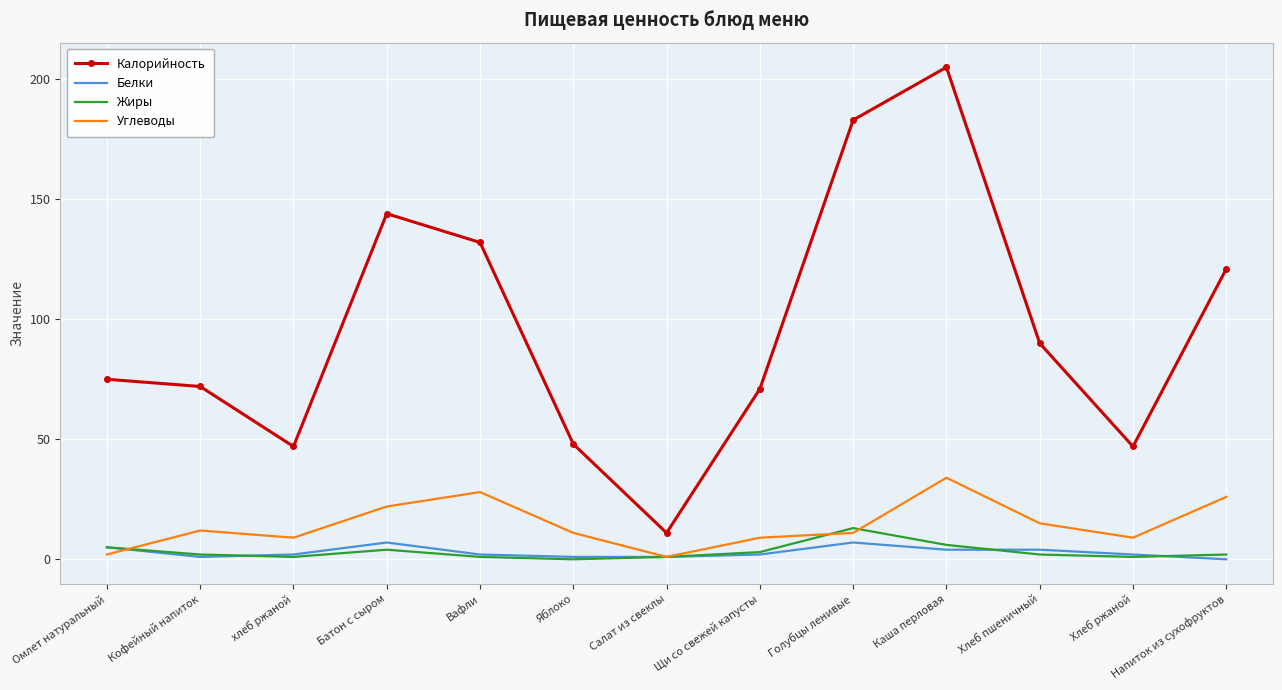

Reading right to left, transcribe all the data shown in this chart.

Калорийность: 121	47	90	205	183	71	11	48	132	144	47	72	75
Белки: 0	2	4	4	7	2	1	1	2	7	2	1	5
Жиры: 2	1	2	6	13	3	1	0	1	4	1	2	5
Углеводы: 26	9	15	34	11	9	1	11	28	22	9	12	2